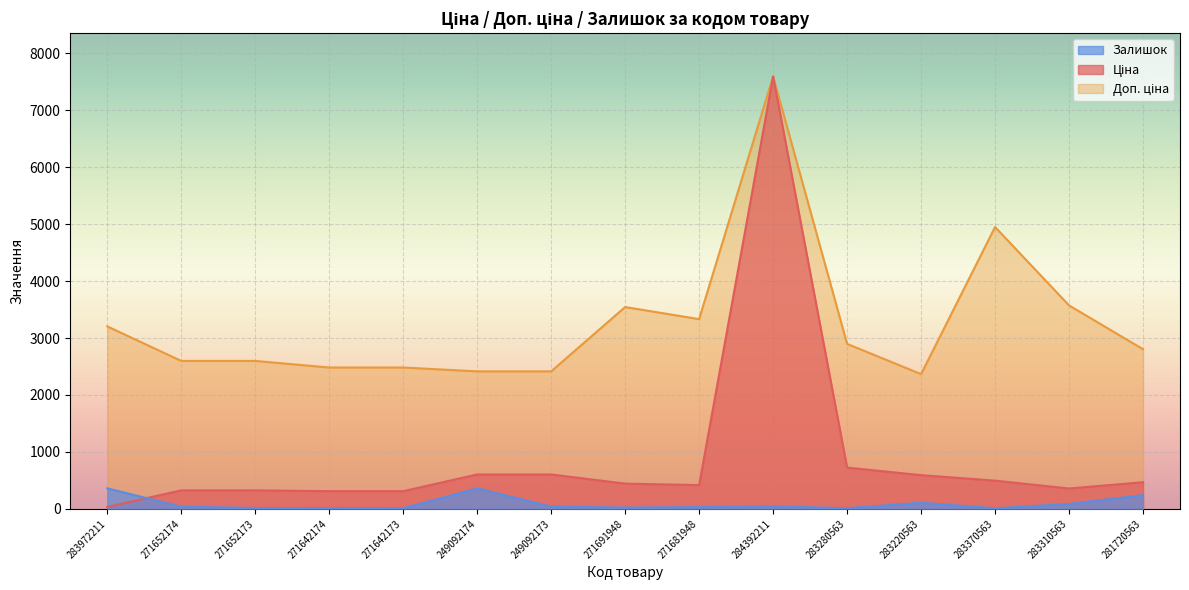

What are all the series names shown in the legend?

Ціна, Доп. ціна, Залишок